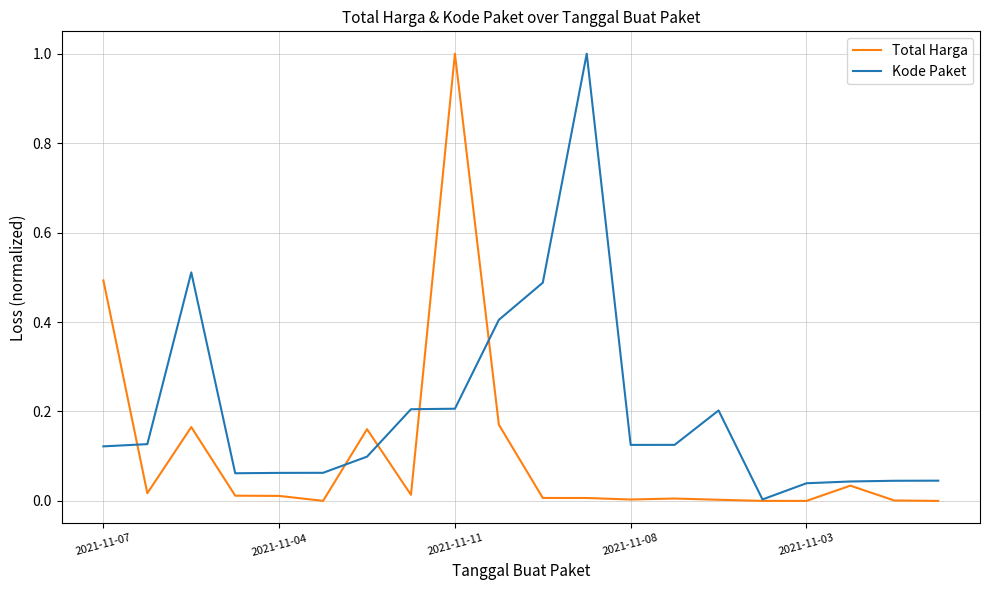

What is the highest value of the Total Harga series?

1.0